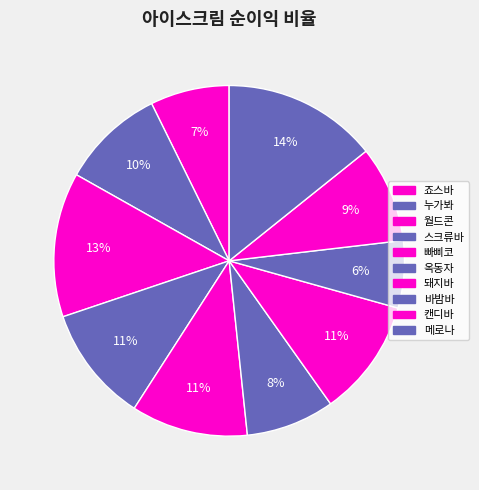

How many slices are in this pie chart?

10